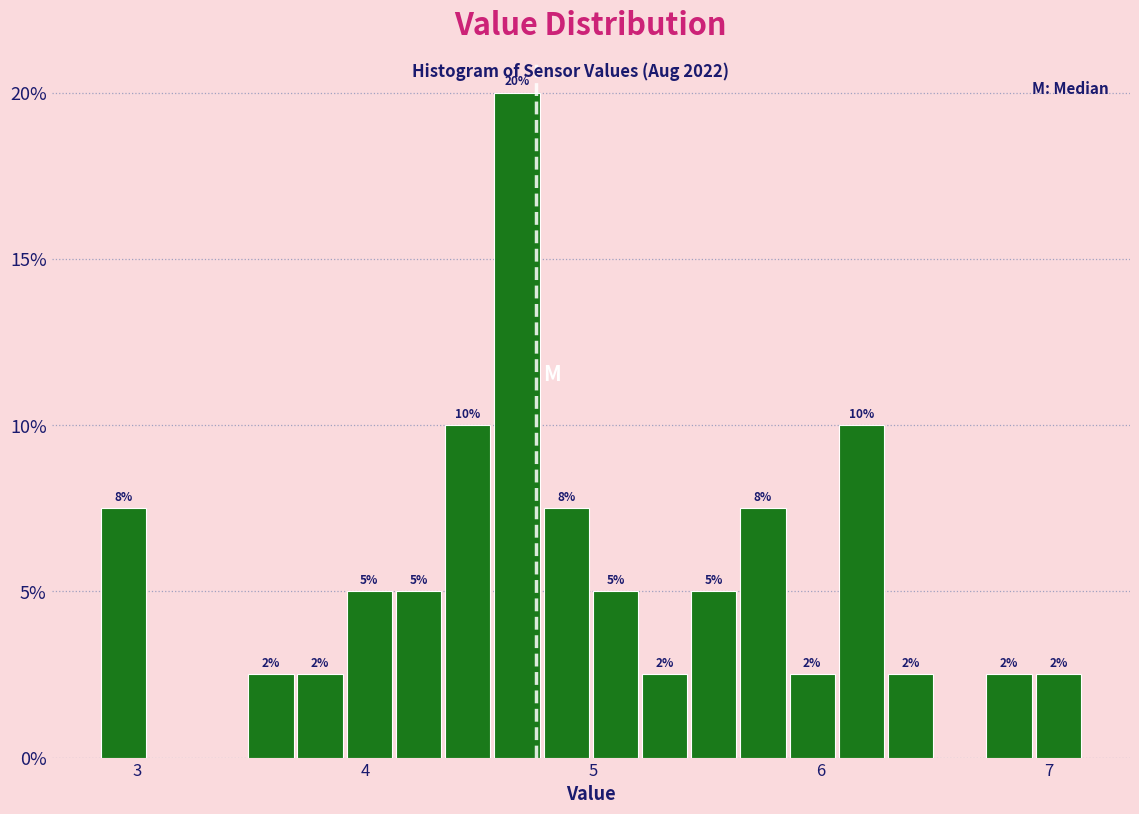

Around what value on the x-axis is the tallest bar? Give the approximate position of its centre, as read against the axis.

4.7